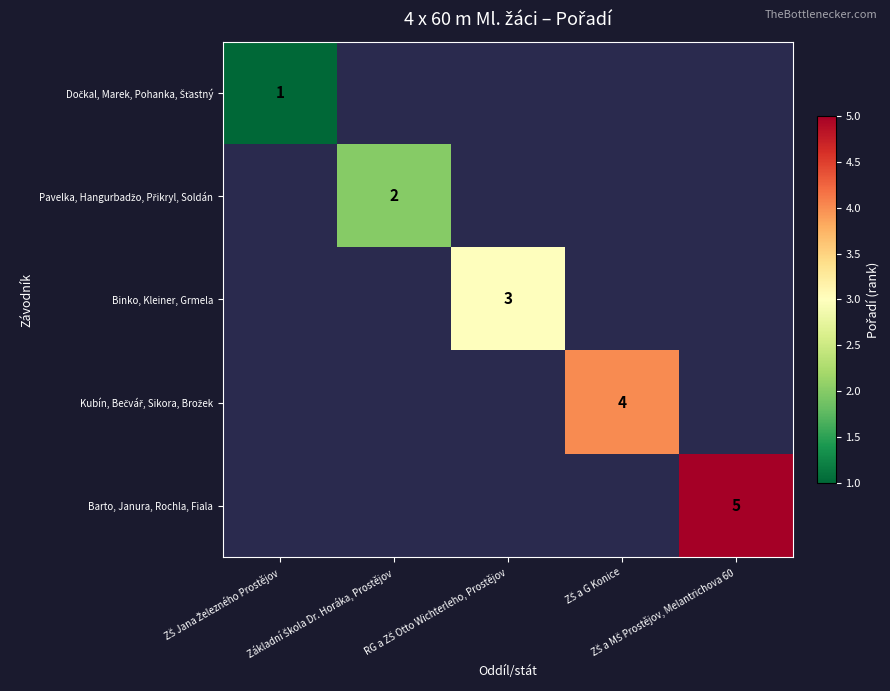

Is it true that Pavelka, Hangurbadžo, Přikryl, Soldán equals 2.0 at Základní Škola Dr. Horáka, Prostějov?

True